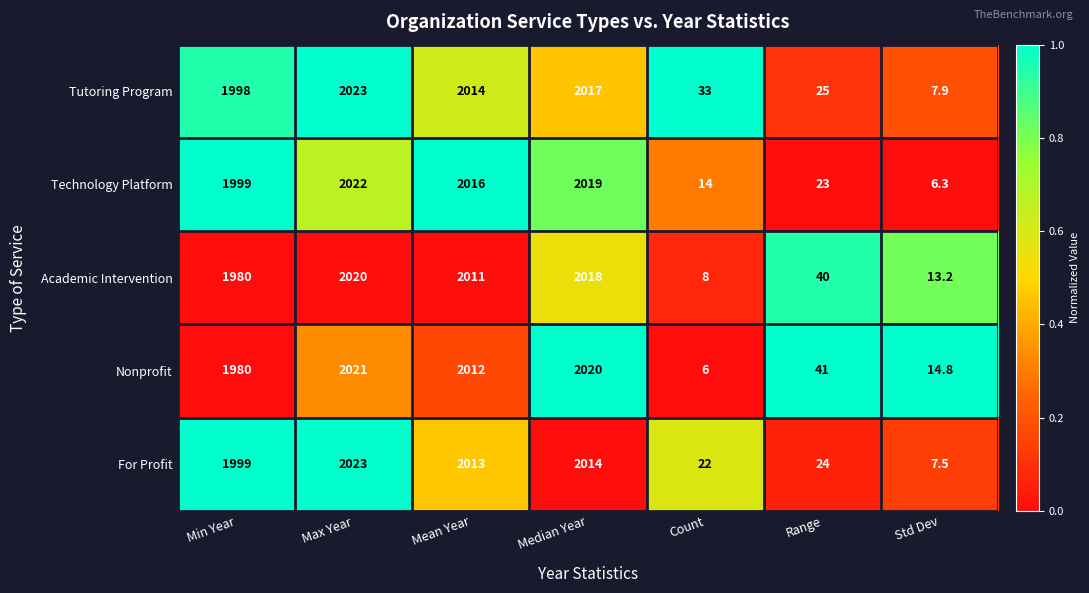

Count the number of categories in the chart.

7